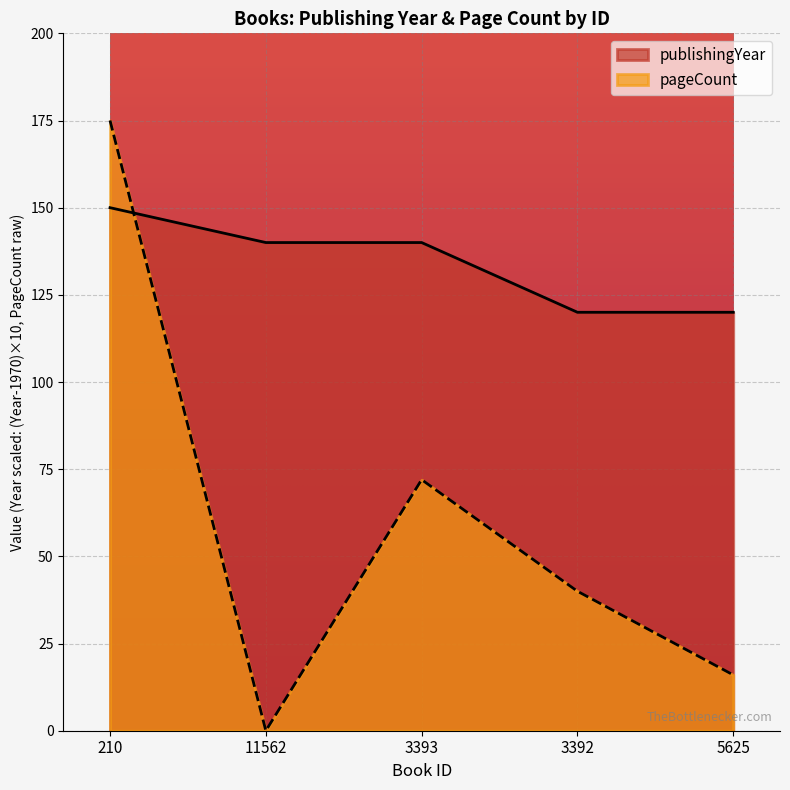

Which has a higher value, 210 or 3393?

210